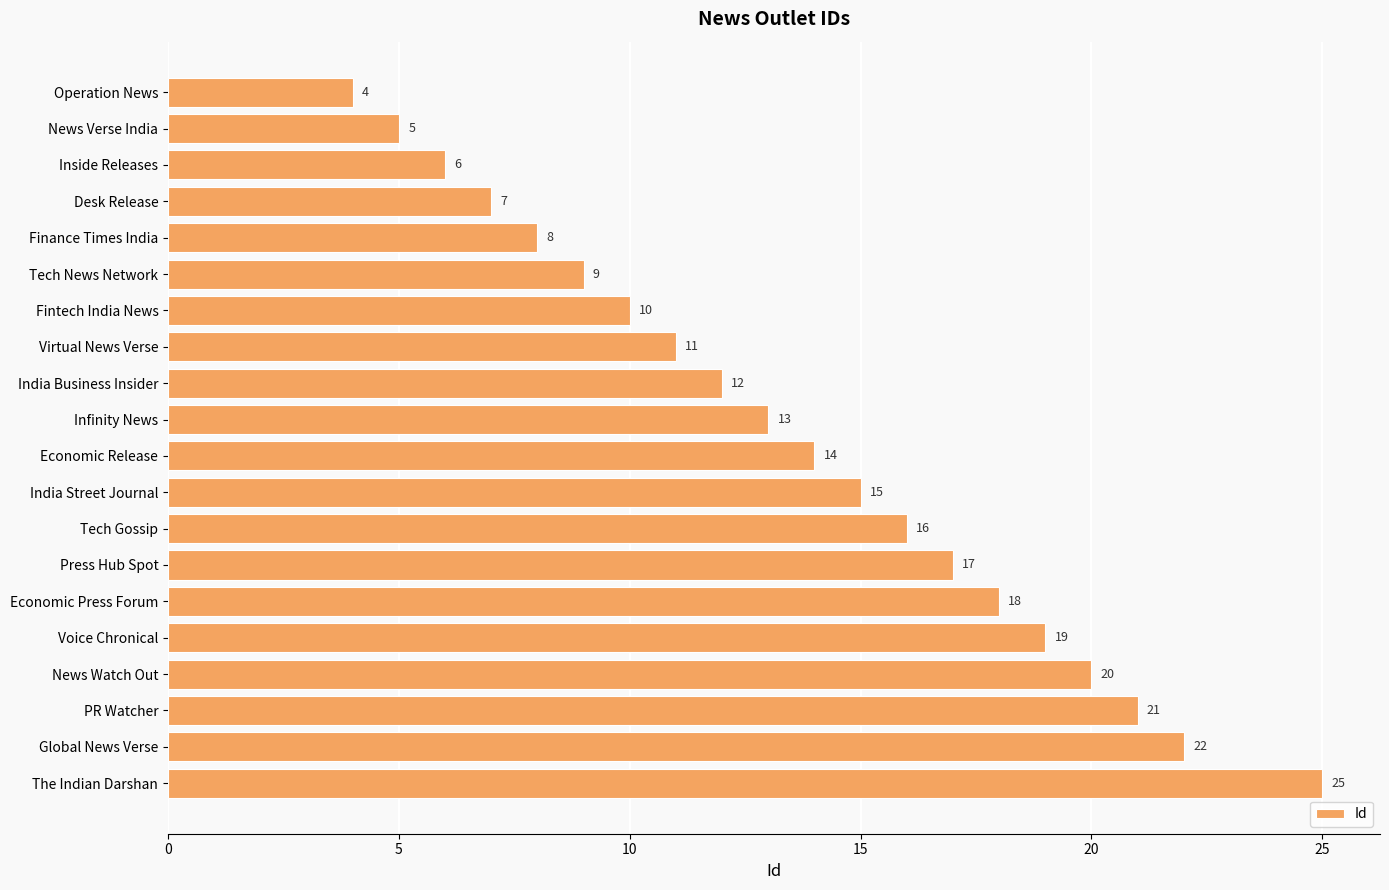

At which label is the value closest to 14?

Economic Release